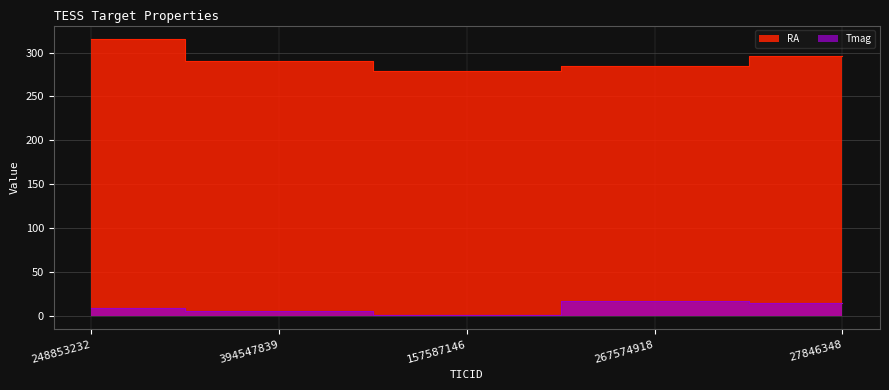

Rank the series by their average value, from lowest to highest.

Tmag, RA